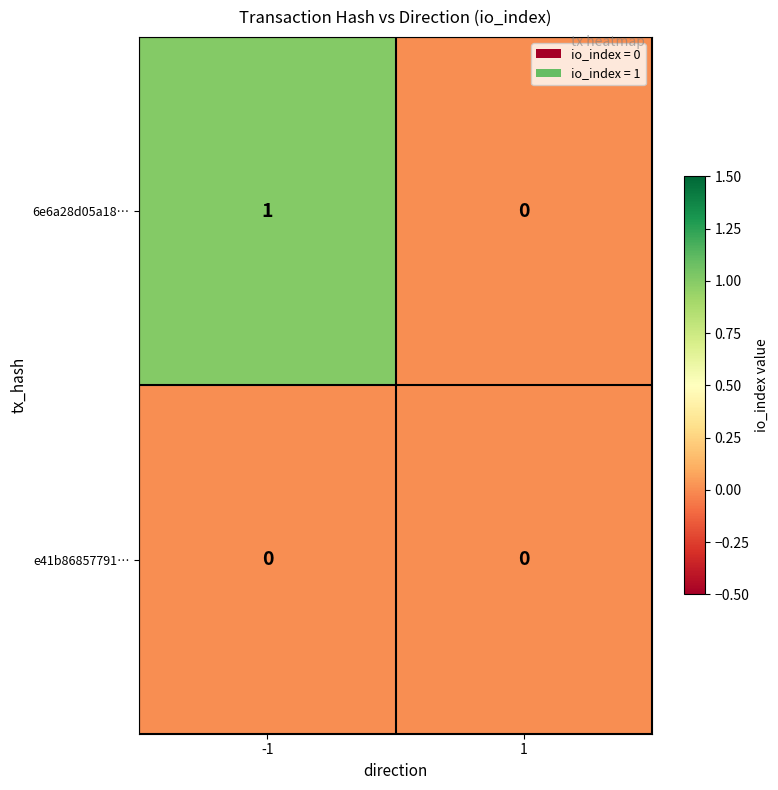

How many values in the 6e6a28d05a18… series are below 1?

1